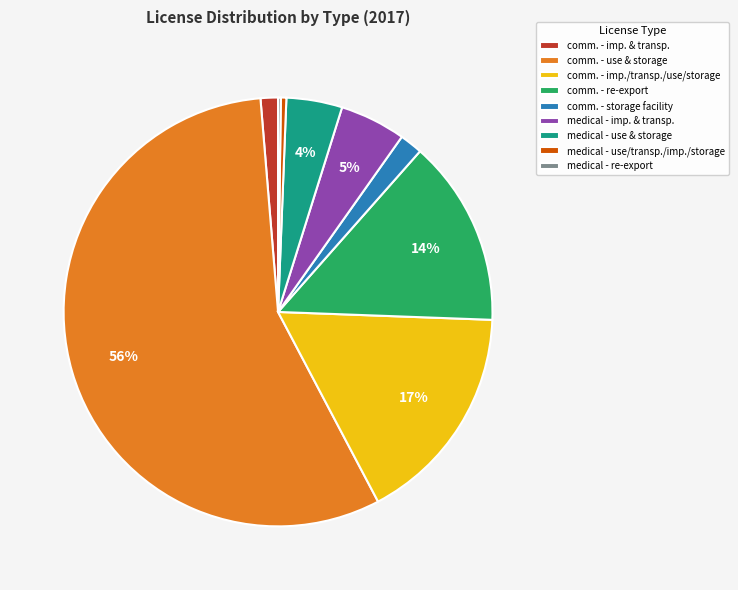

Which slice represents more than half of the pie?

comm. - use & storage